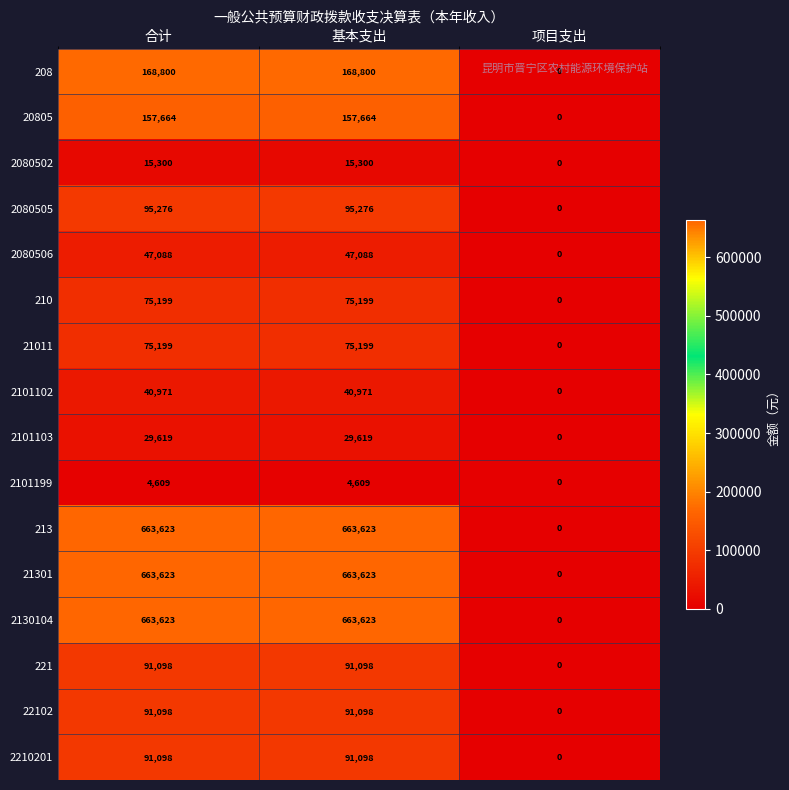

Is it true that 2101102 equals 0 at 项目支出?

True